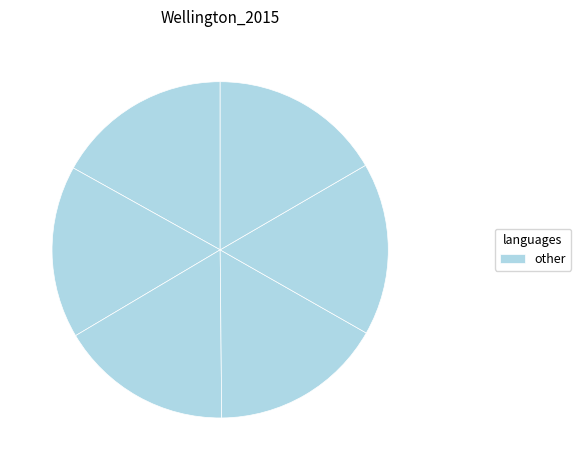

Is there a majority slice in this chart?

No